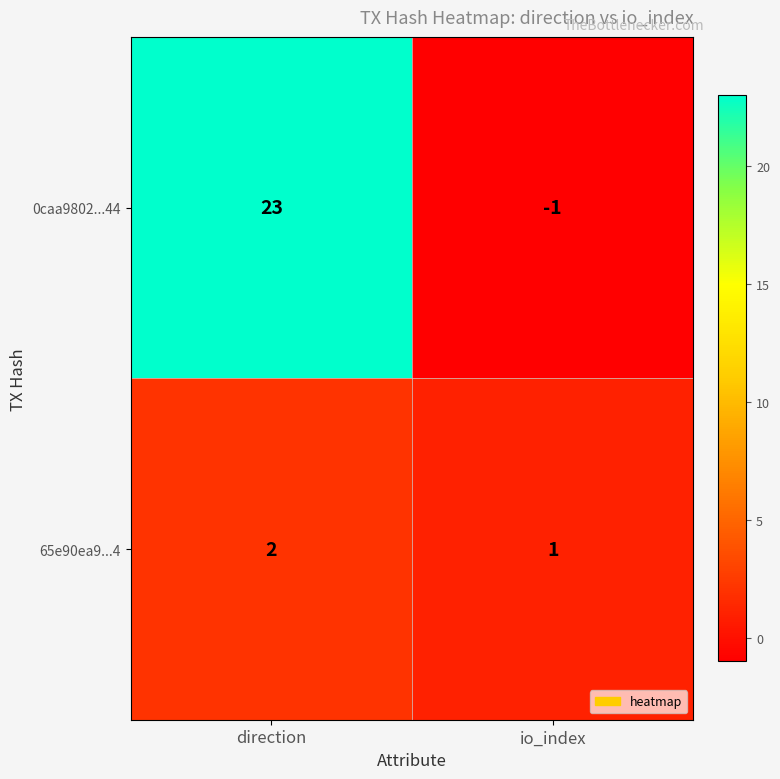

At direction, list the series in order from largest to smallest.

0caa9802...44, 65e90ea9...4